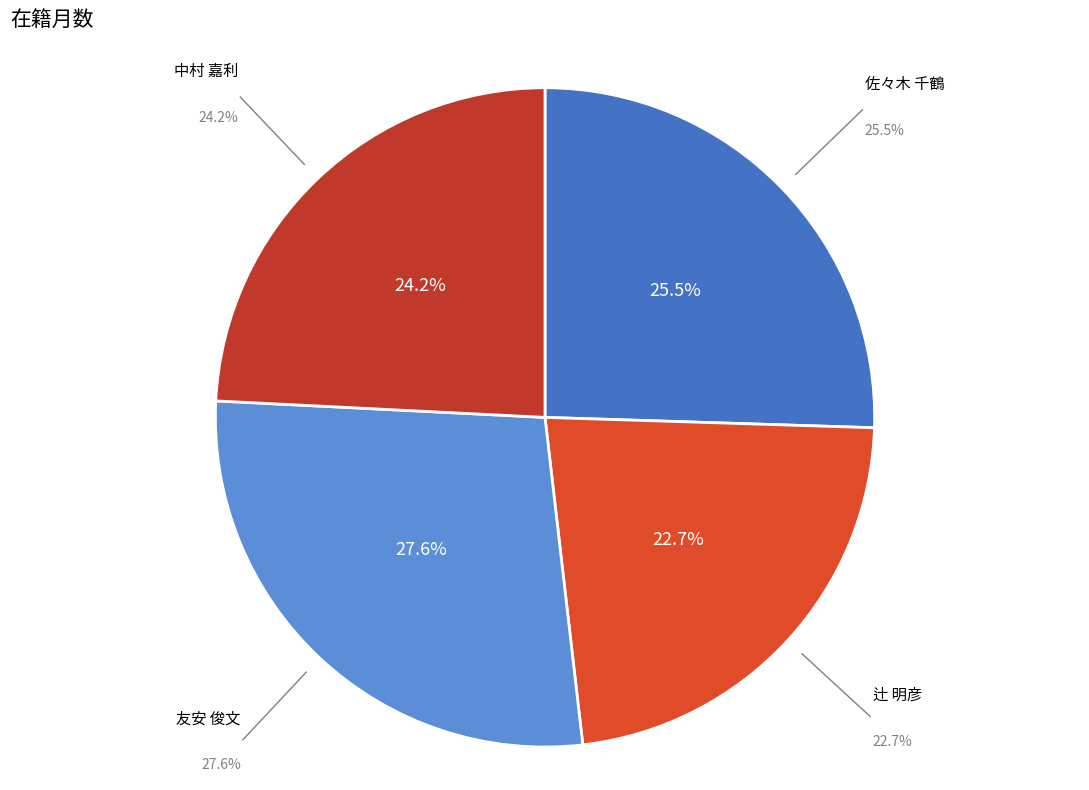

Is it true that 辻 明彦 is 28% of the pie?

False